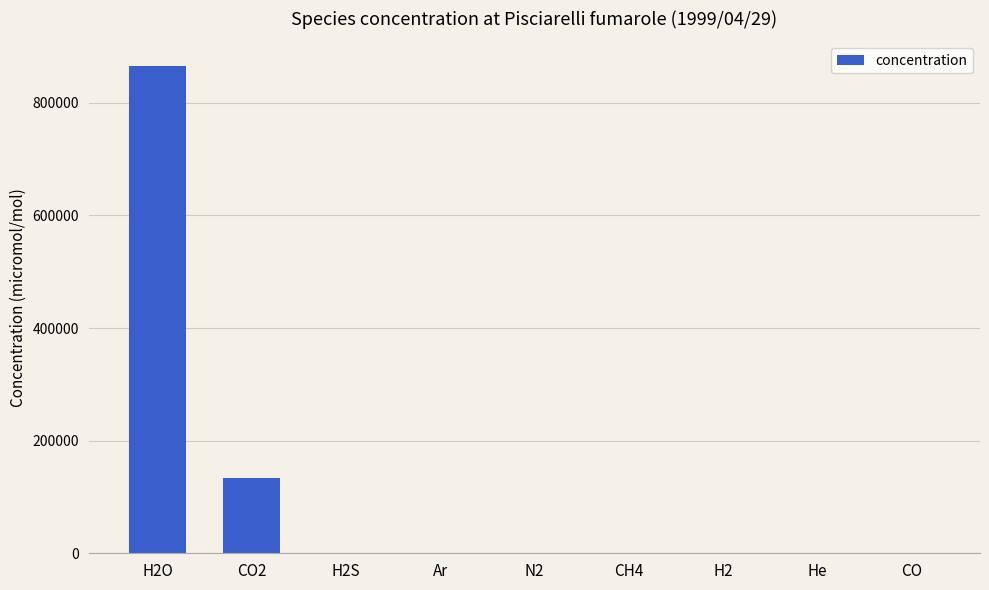

What value does the data have at H2S?

575.0